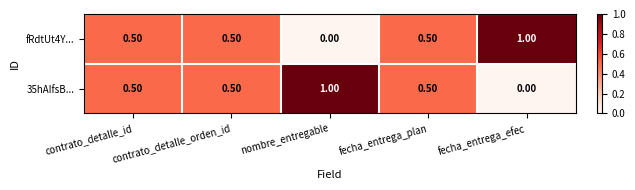

At how many categories does at least one series exceed 0?

5